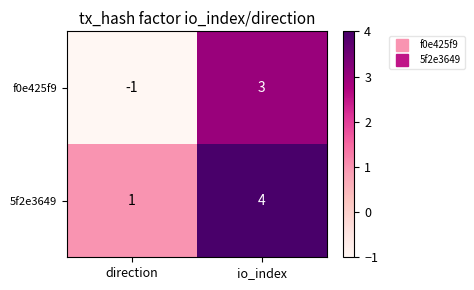

Reading left to right, list all the values displayed in this chart.

f0e425f9: direction=-1	io_index=3
5f2e3649: direction=1	io_index=4